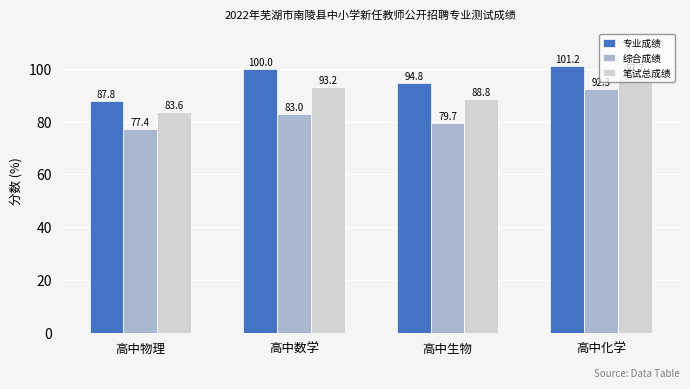

What is the difference between the maximum and second lowest values in the 笔试总成绩 series?

8.9